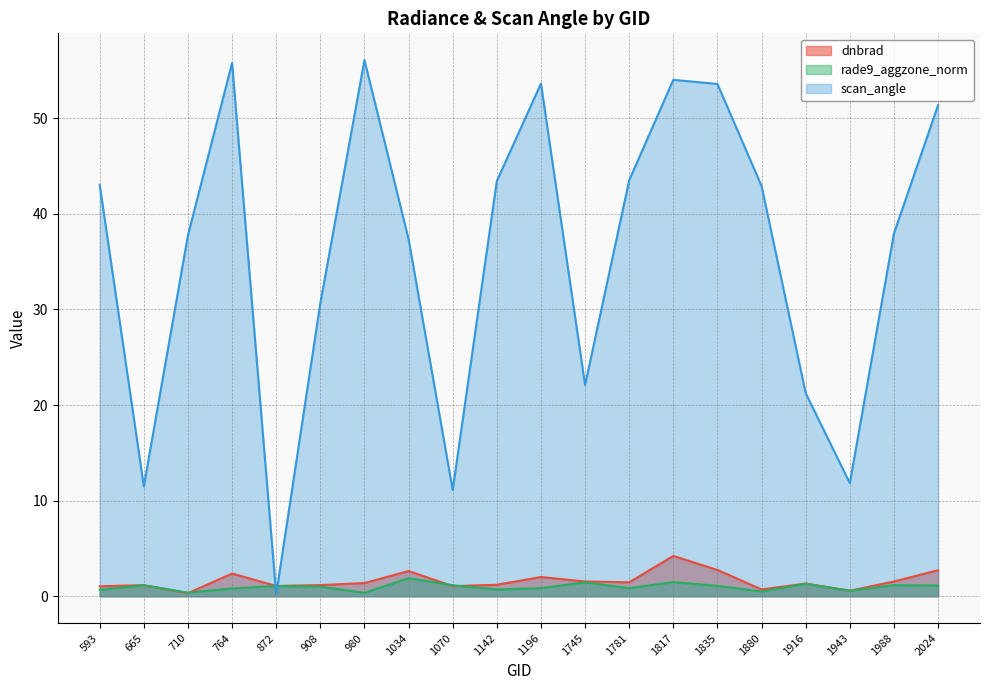

After their last crossing, which series has the higher values: rade9_aggzone_norm or scan_angle?

scan_angle